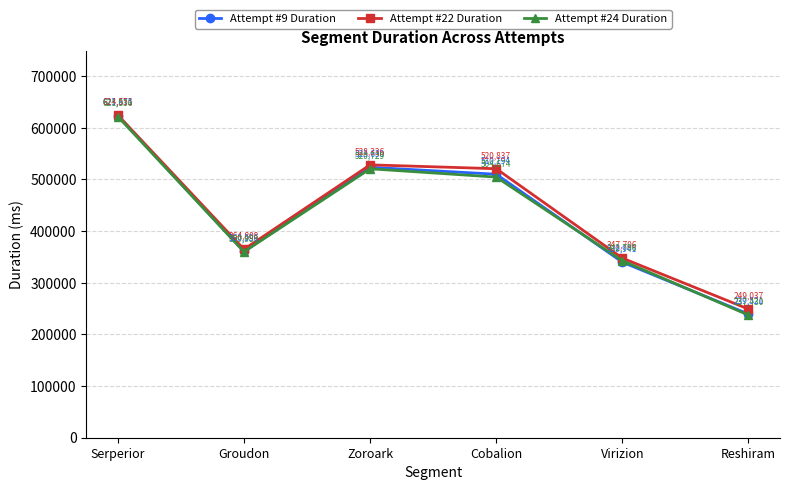

At Cobalion, list the series in order from largest to smallest.

Attempt #22 Duration, Attempt #9 Duration, Attempt #24 Duration